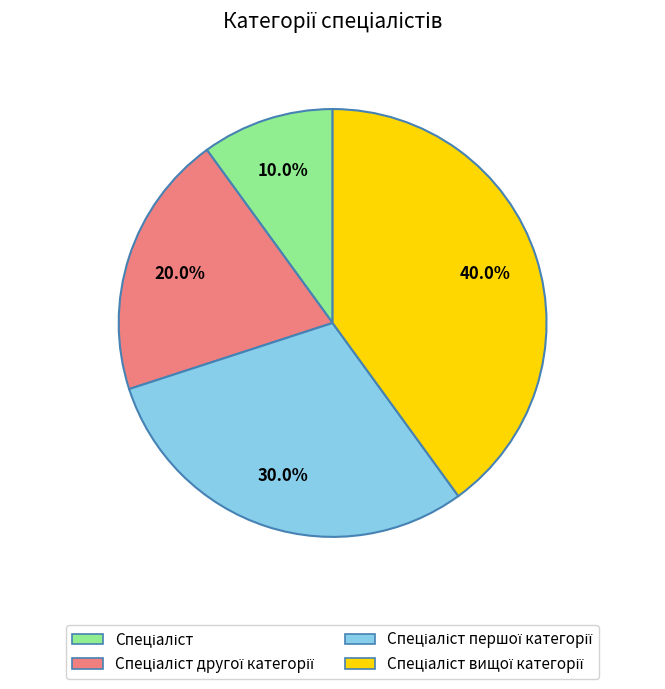

Does any single category account for the majority?

No